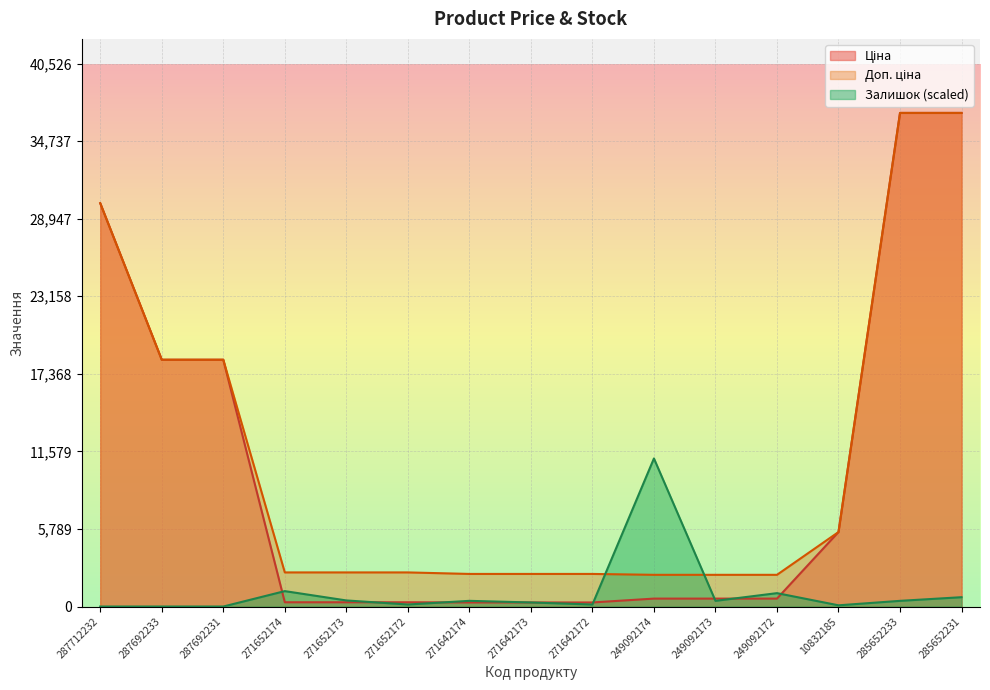

What is the approximate value of Залишок at 271652174?

1150.7